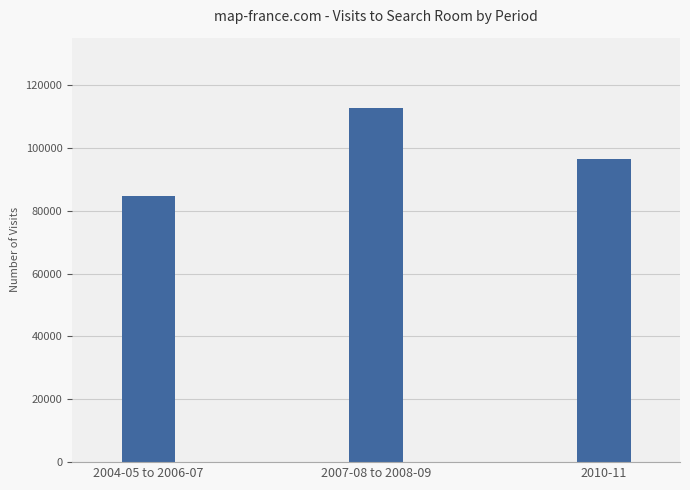

What position from the left is 2007-08 to 2008-09?

2